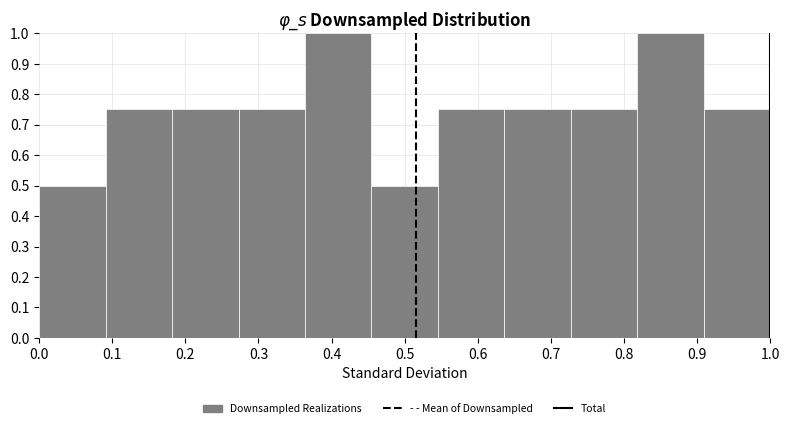

Reading left to right, transcribe this chart: for each bar, give the range it covers on the x-axis and its height. Neither the bar edges nor the heights are printed on the chart, so give them approximately, as read against the axes.

0.00 to 0.09: 0.50
0.09 to 0.18: 0.75
0.18 to 0.27: 0.75
0.27 to 0.36: 0.75
0.36 to 0.45: 1.00
0.45 to 0.55: 0.50
0.55 to 0.64: 0.75
0.64 to 0.73: 0.75
0.73 to 0.82: 0.75
0.82 to 0.91: 1.00
0.91 to 1.00: 0.75